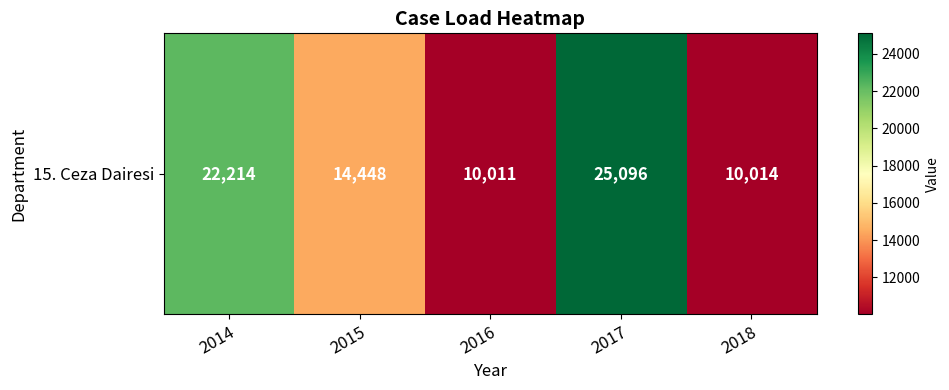

How many data points are less than 14448?

2